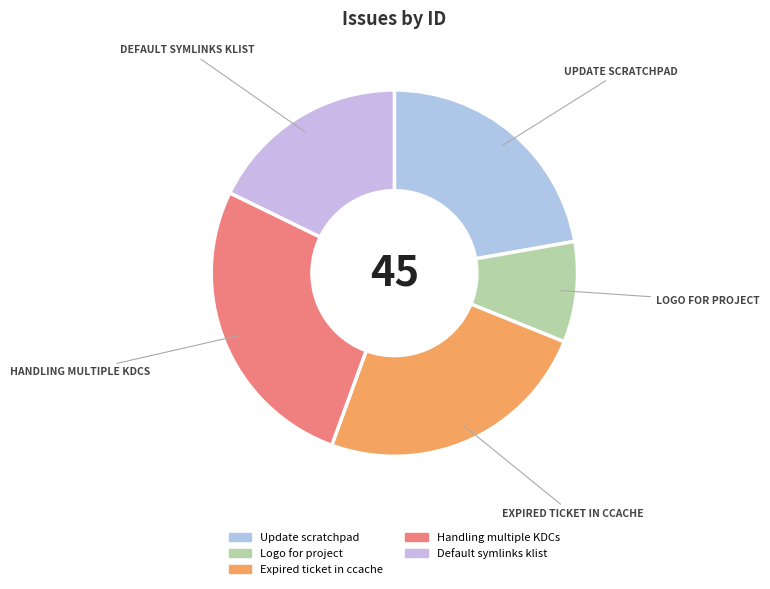

What is the change in value from Expired ticket in ccache to Default symlinks klist?

-3